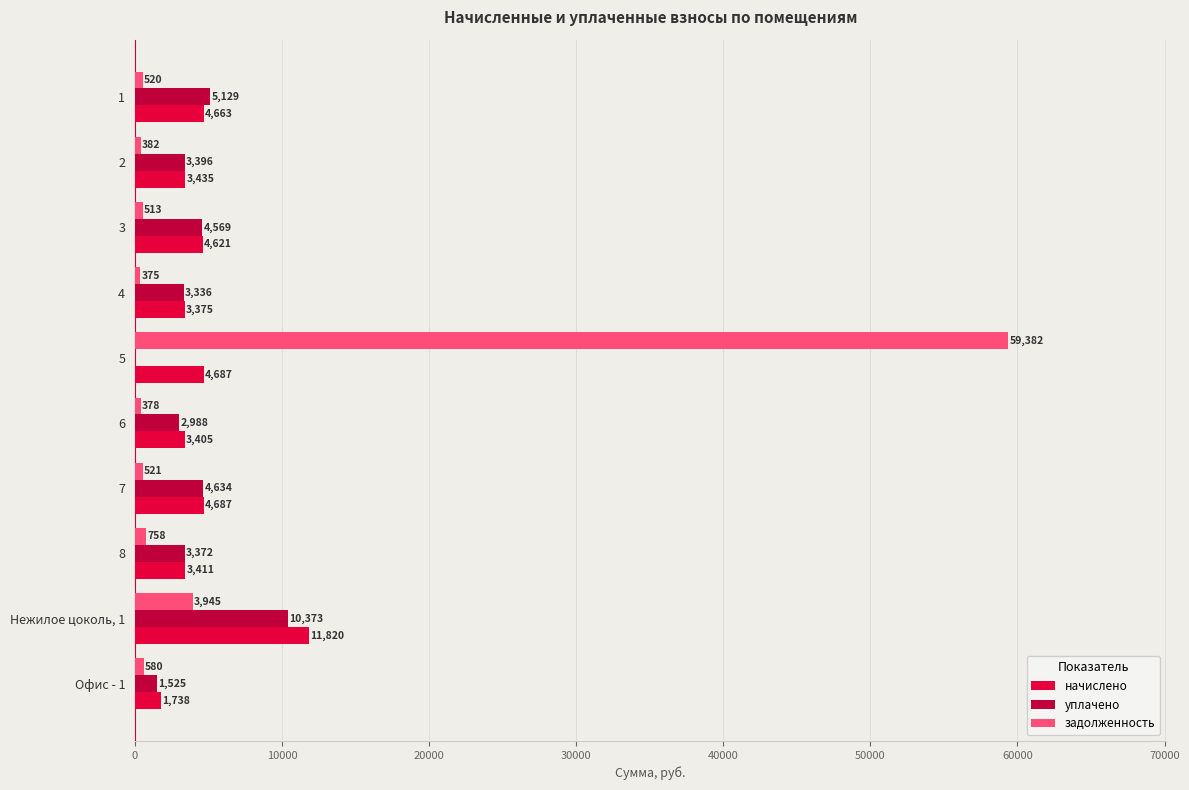

What is the sum of all начислено values?

45842.1